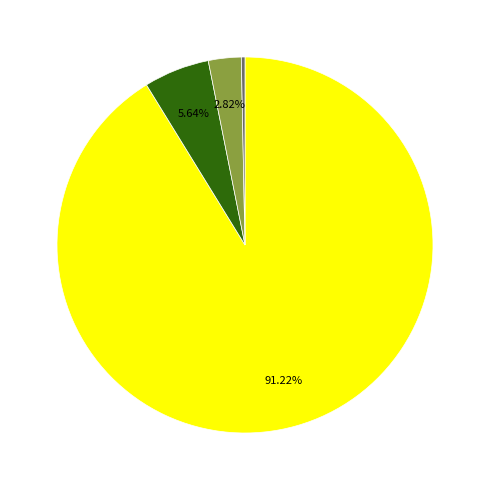

To the nearest percent, what is the difference between the largest and smallest slice percentages?

91%